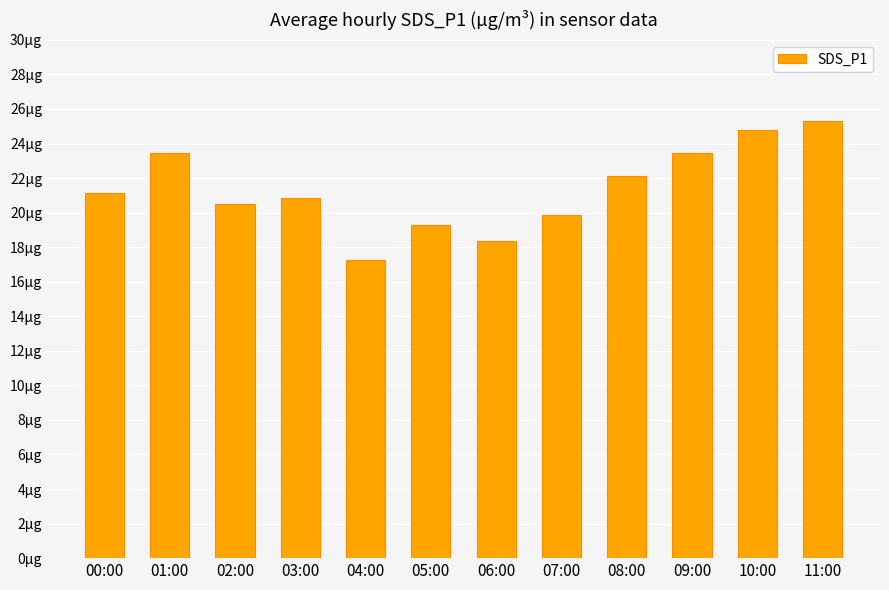

Where does the data first go above 21?

00:00